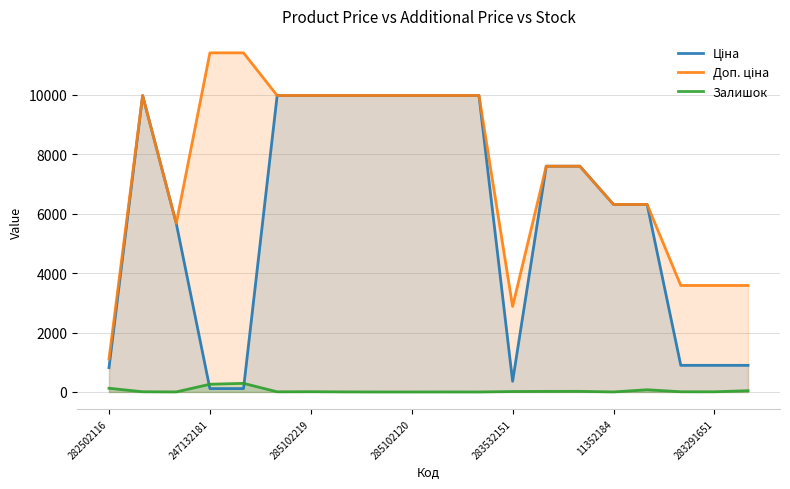

Rank the series by their average value, from lowest to highest.

Залишок, Ціна, Доп. ціна